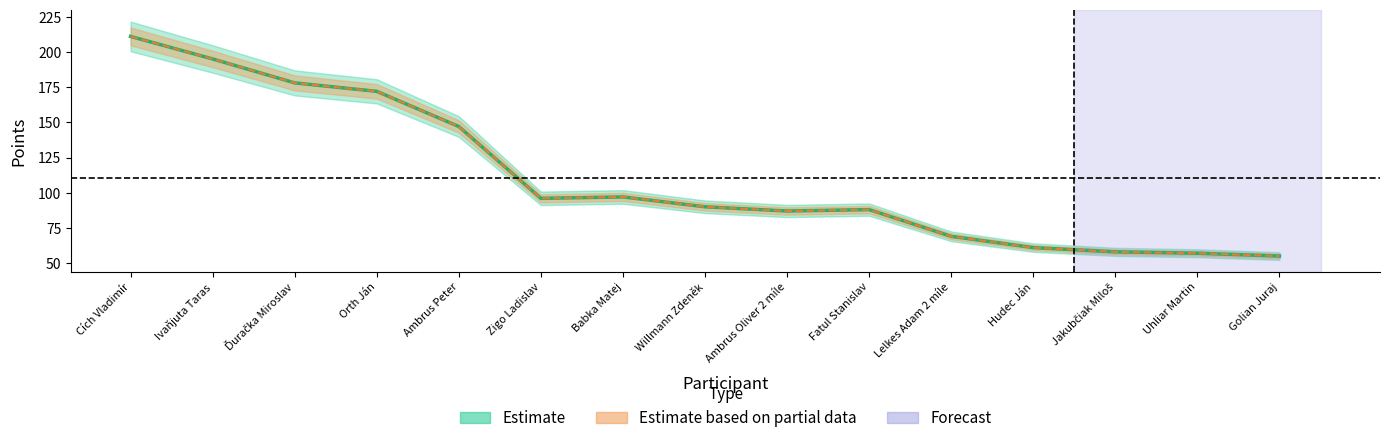

Which series has the largest total across all categories?

Spolu